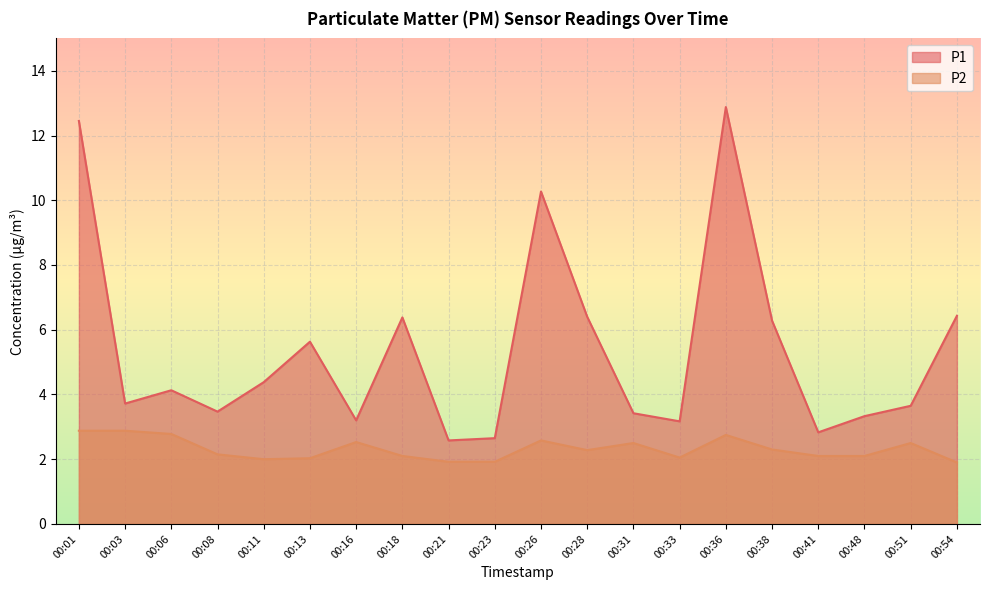

What are all the series names shown in the legend?

P1, P2